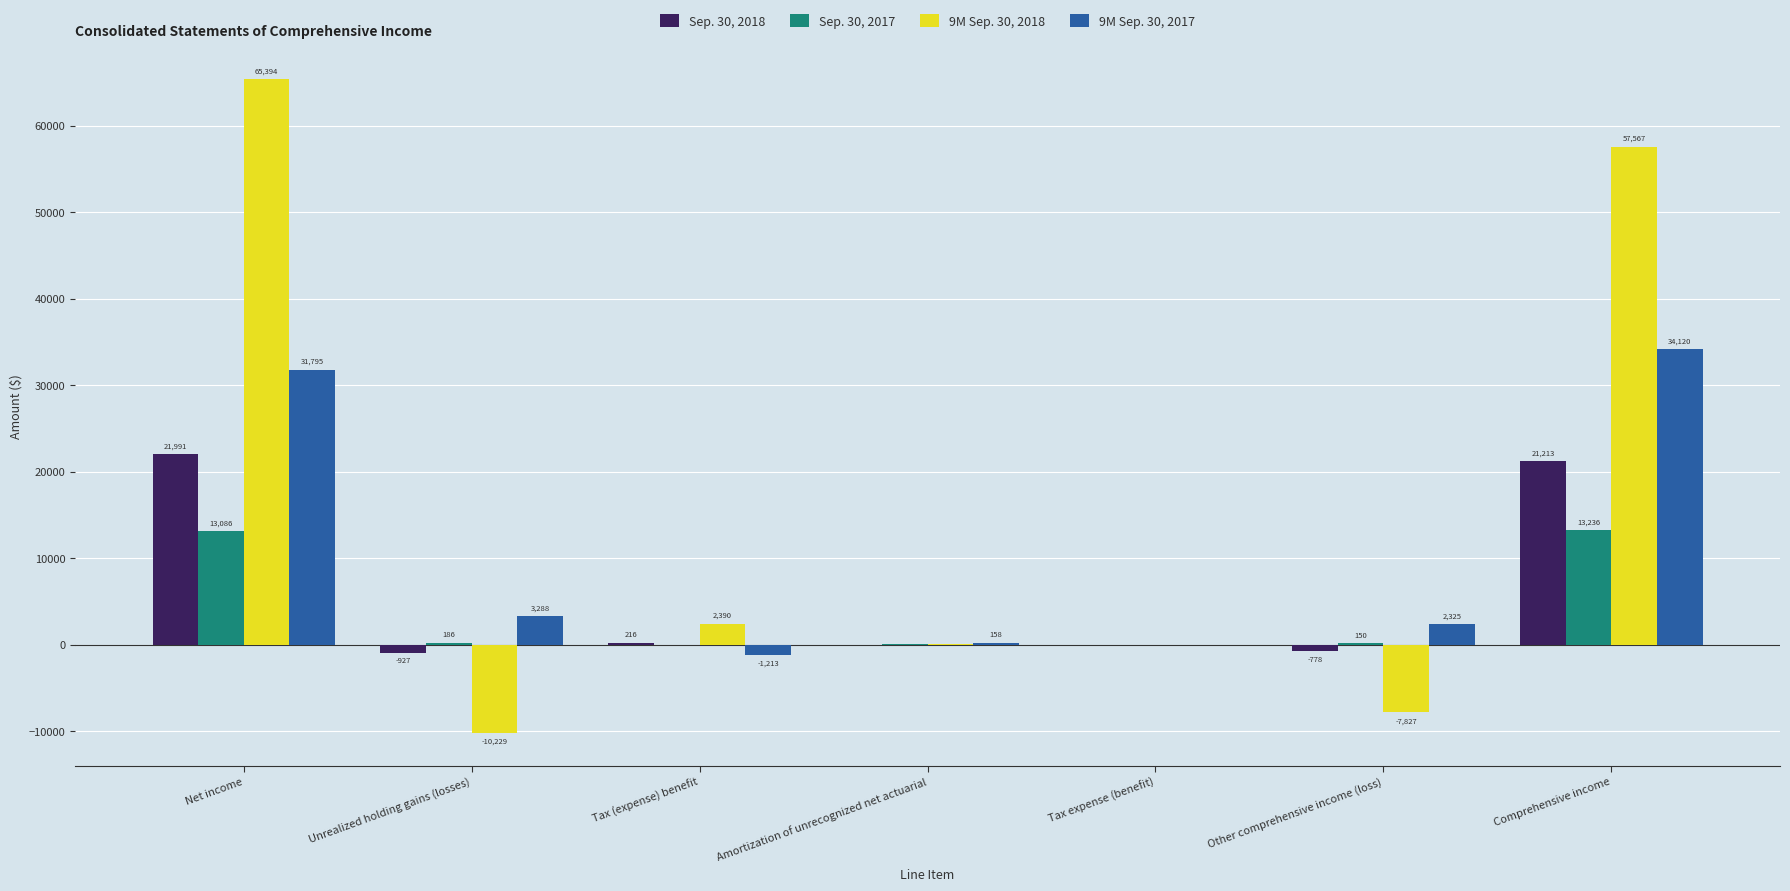

Which series has the widest spread of values?

9M Sep. 30, 2018